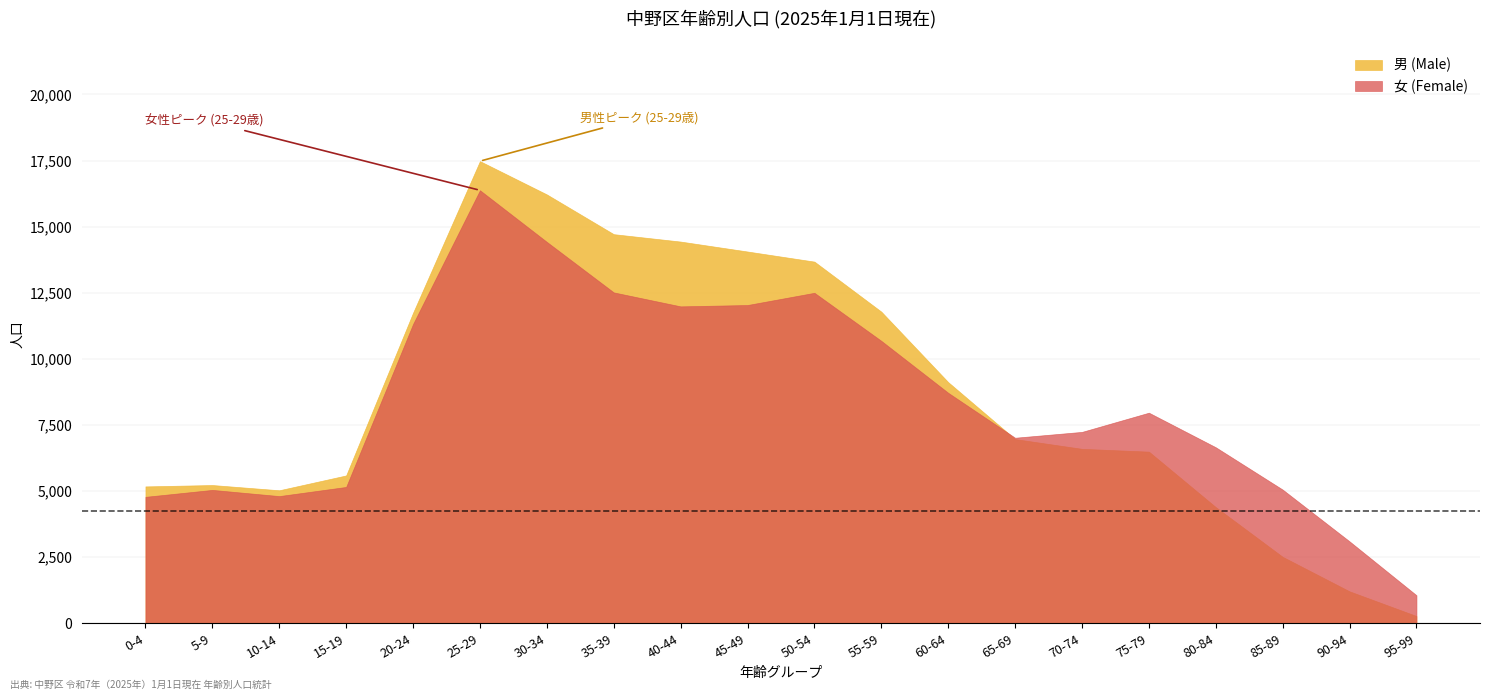

After their last crossing, which series has the higher values: 男 (Male) or 女 (Female)?

女 (Female)